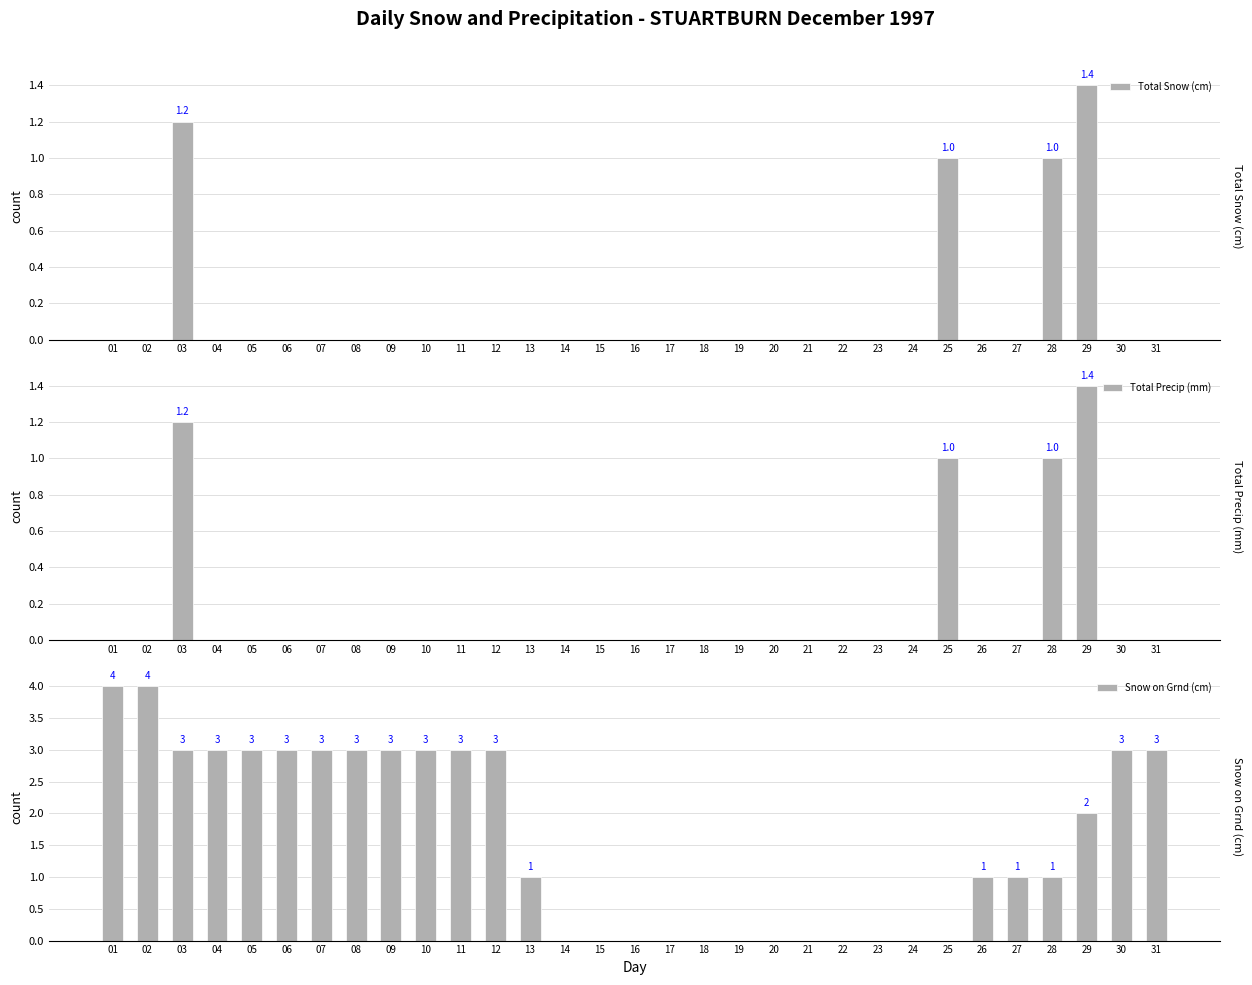

What is the highest value of the Total Precip (mm) series?

1.4